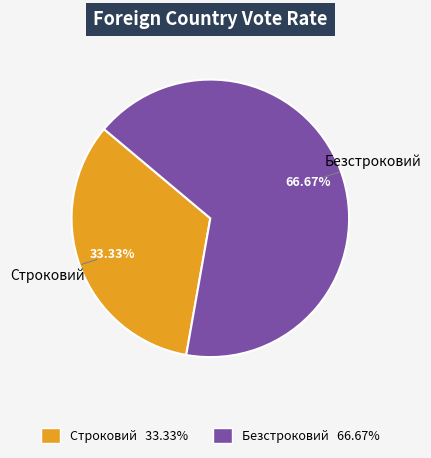

What is the ratio of the value at Безстроковий to the value at Строковий?

2.0